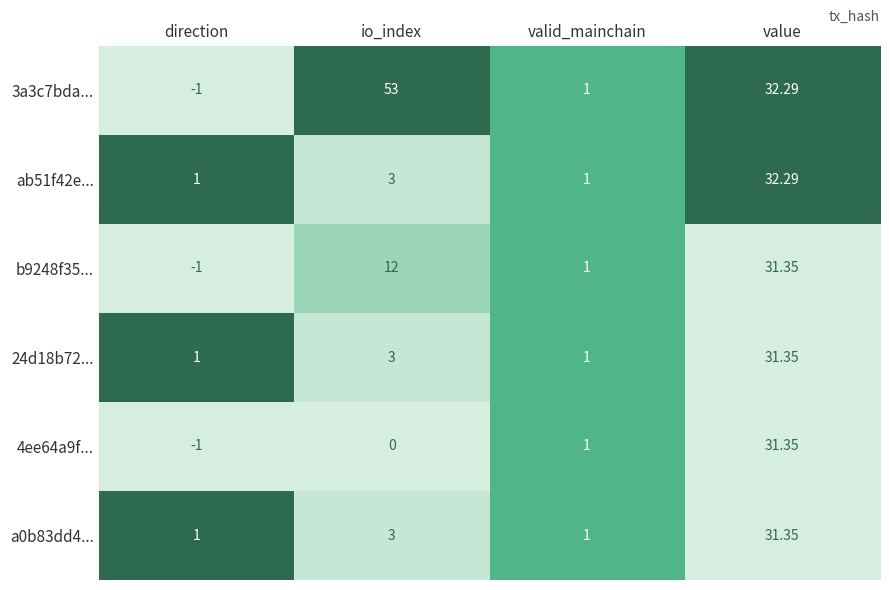

Which category has the lowest value across all series?

direction